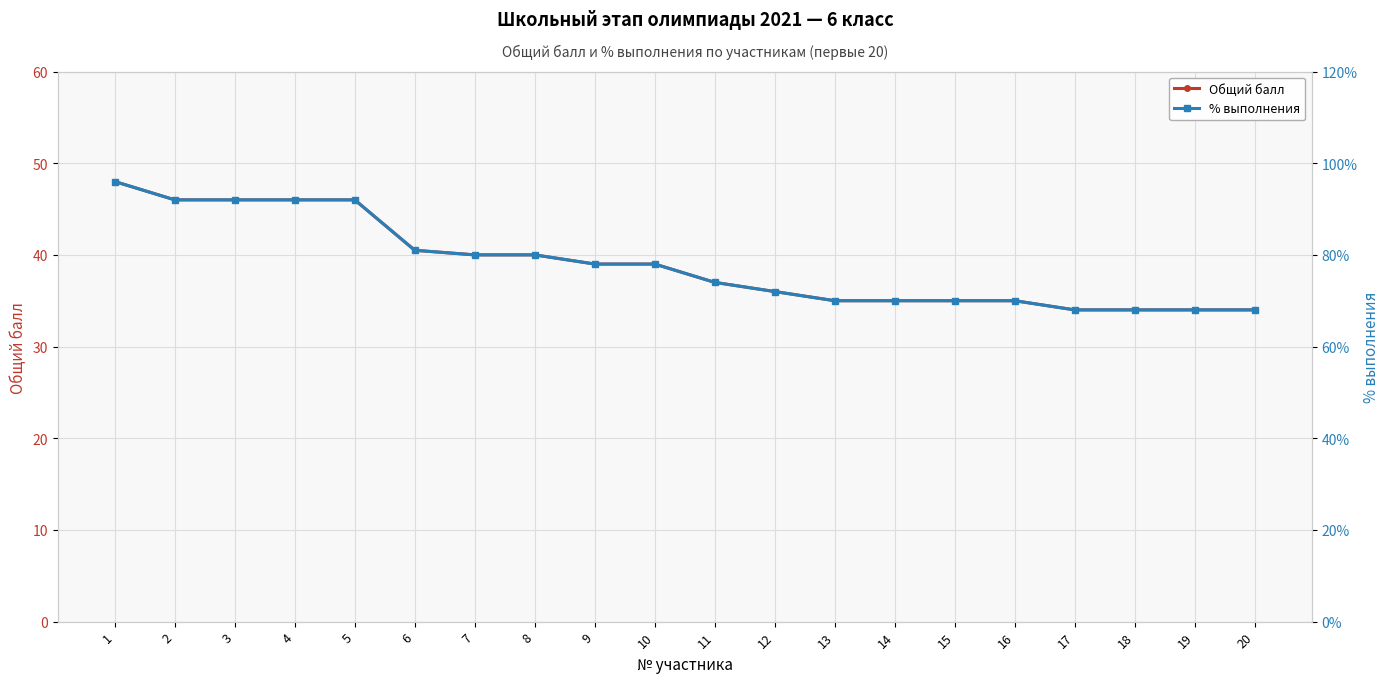

Which series has the largest range (max minus min)?

Общий балл